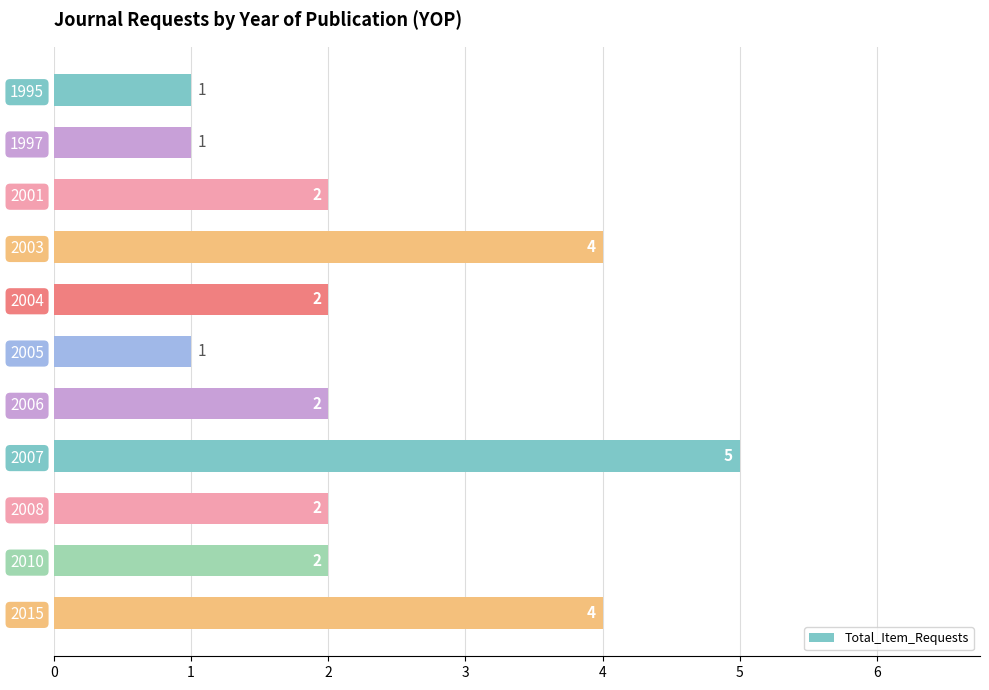

How many values are between 1 and 4?

10